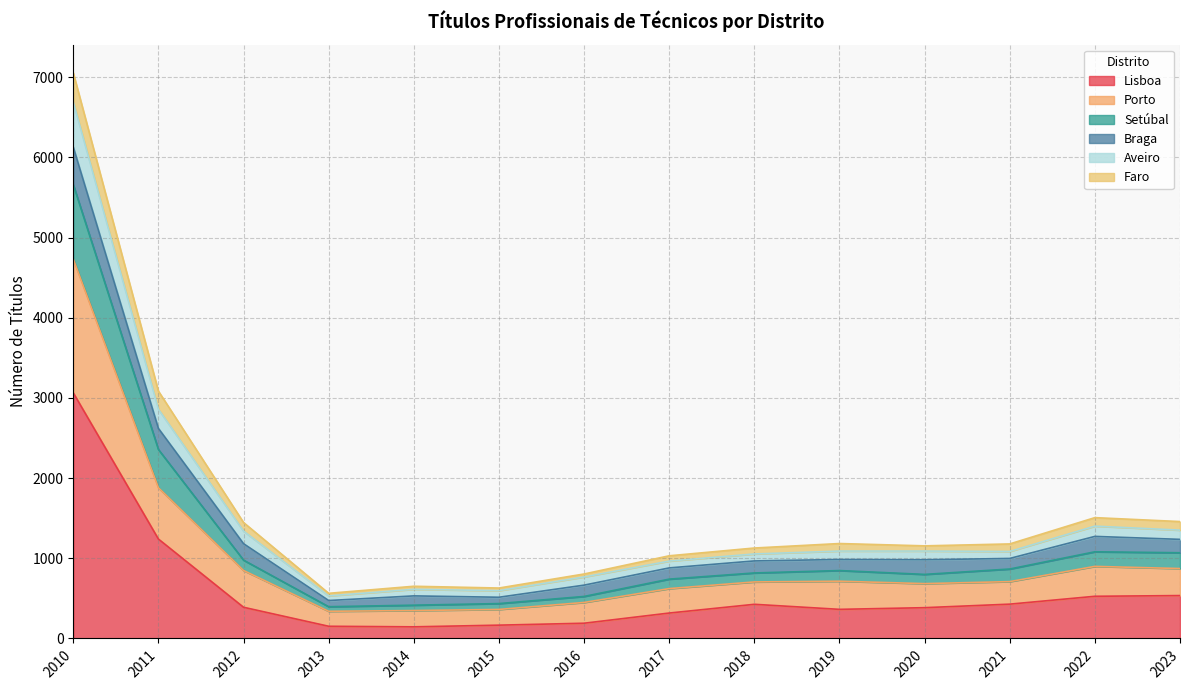

Is the value of Aveiro at 2015 greater than the value of Lisboa at 2010?

No